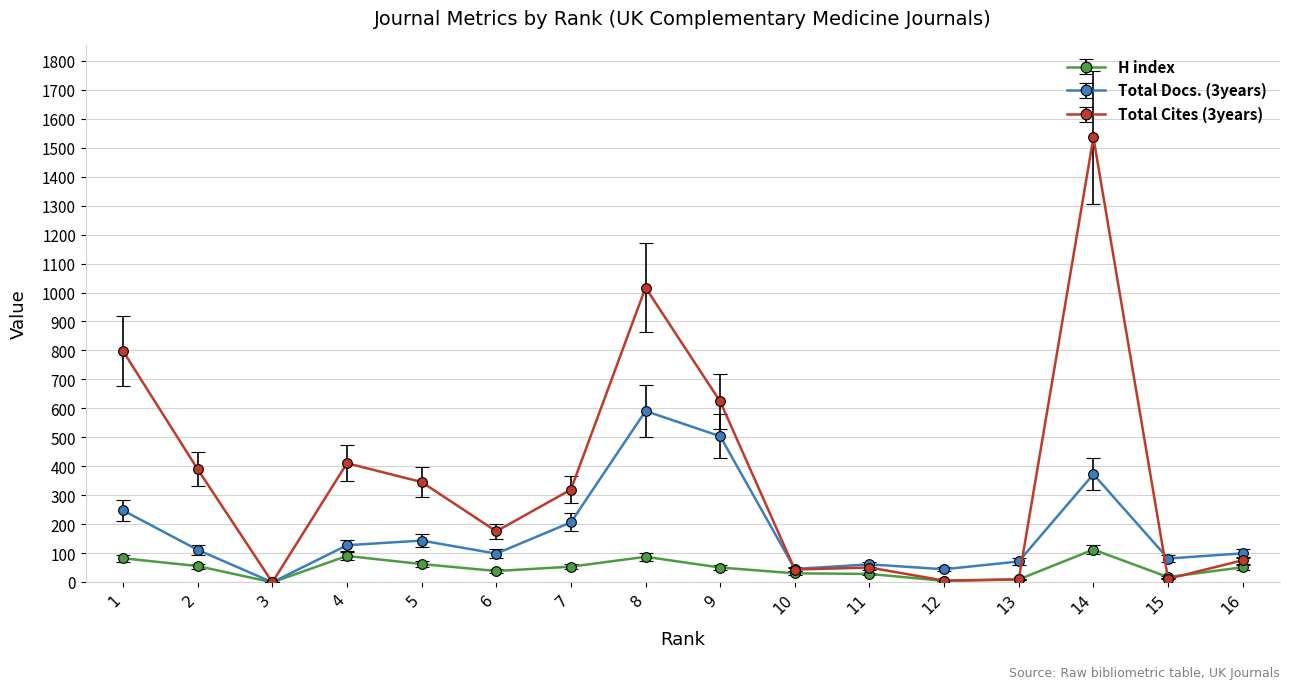

What is the total value across all series at 1?

1129